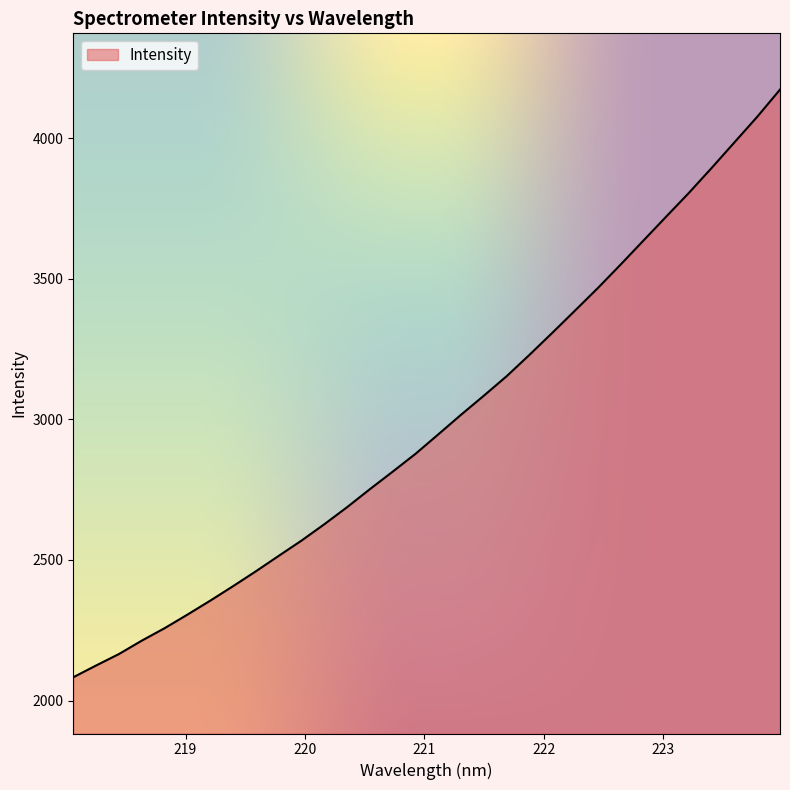

What is the average value?

2988.7